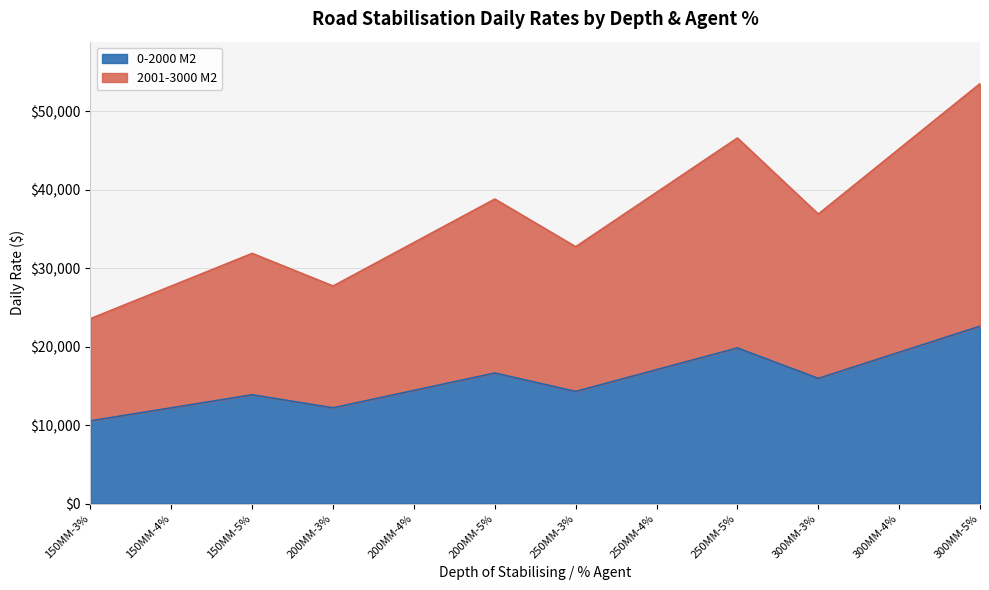

Reading left to right, transcribe all the data shown in this chart.

0-2000 M2: 150MM-3%=10534.1	150MM-4%=12196.3	150MM-5%=13858.4	200MM-3%=12196.3	200MM-4%=14412.4	200MM-5%=16628.5	250MM-3%=14284.3	250MM-4%=17054.5	250MM-5%=19824.7	300MM-3%=15946.4	300MM-4%=19270.6	300MM-5%=22594.8
2001-3000 M2: 150MM-3%=23561.5	150MM-4%=27716.7	150MM-5%=31872.0	200MM-3%=27716.7	200MM-4%=33257.1	200MM-5%=38797.4	250MM-3%=32723.9	250MM-4%=39649.3	250MM-5%=46574.8	300MM-3%=36879.2	300MM-4%=45189.7	300MM-5%=53500.2